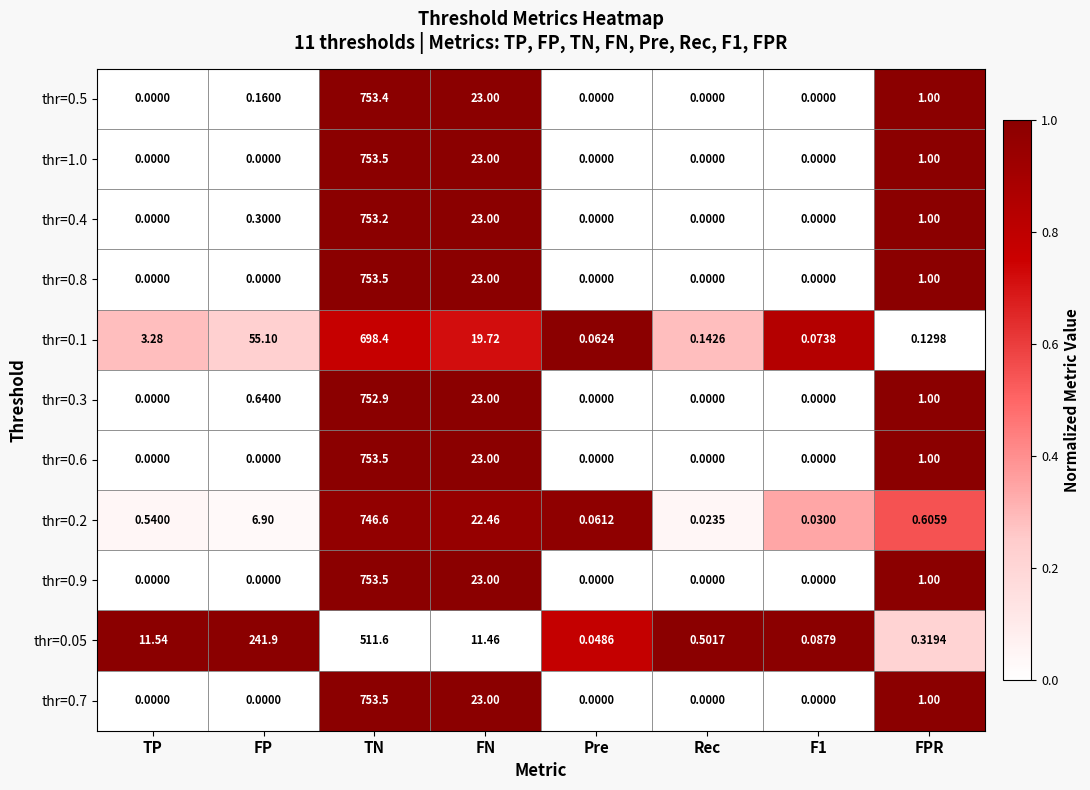

At which label is thr=0.1 closest to 349?

FP